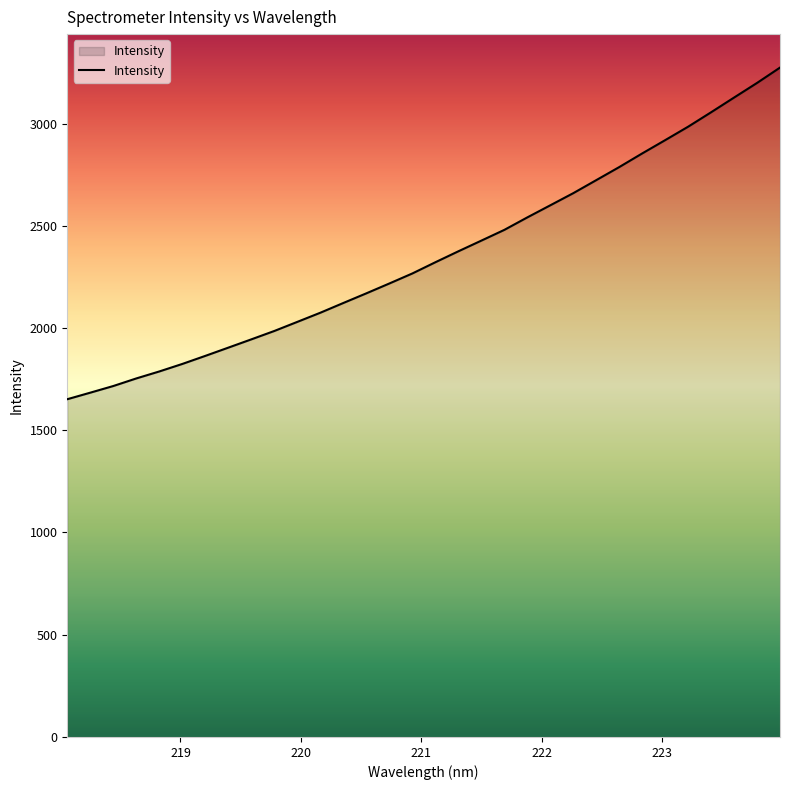

What is the difference between the maximum and minimum values?

1621.9